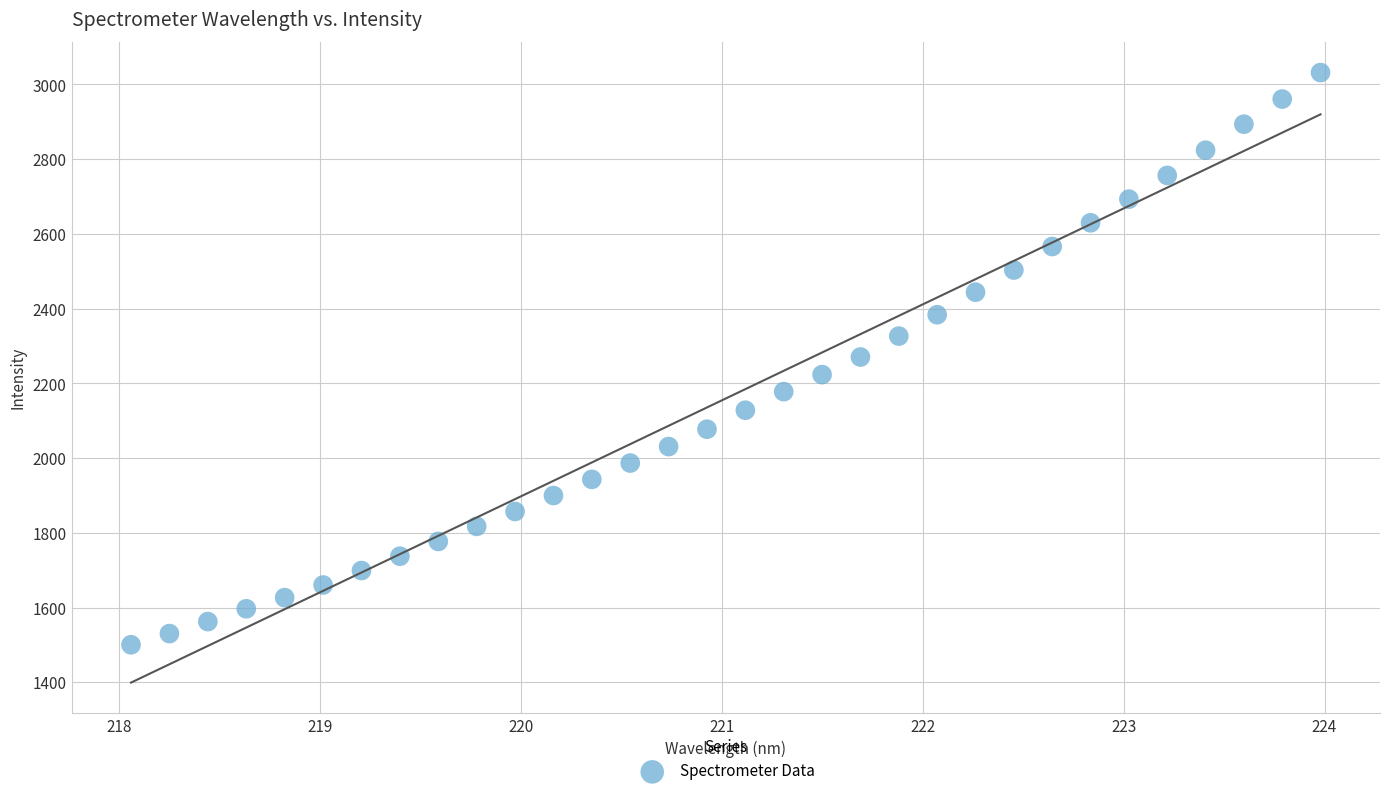

What is the range of X values (max minus min)?

5.9